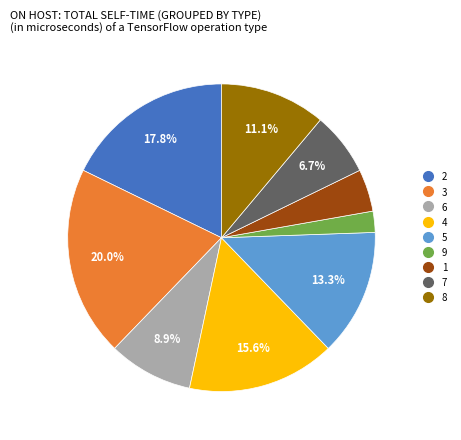

Rank the categories by value from highest to lowest.

3, 2, 4, 5, 8, 6, 7, 1, 9